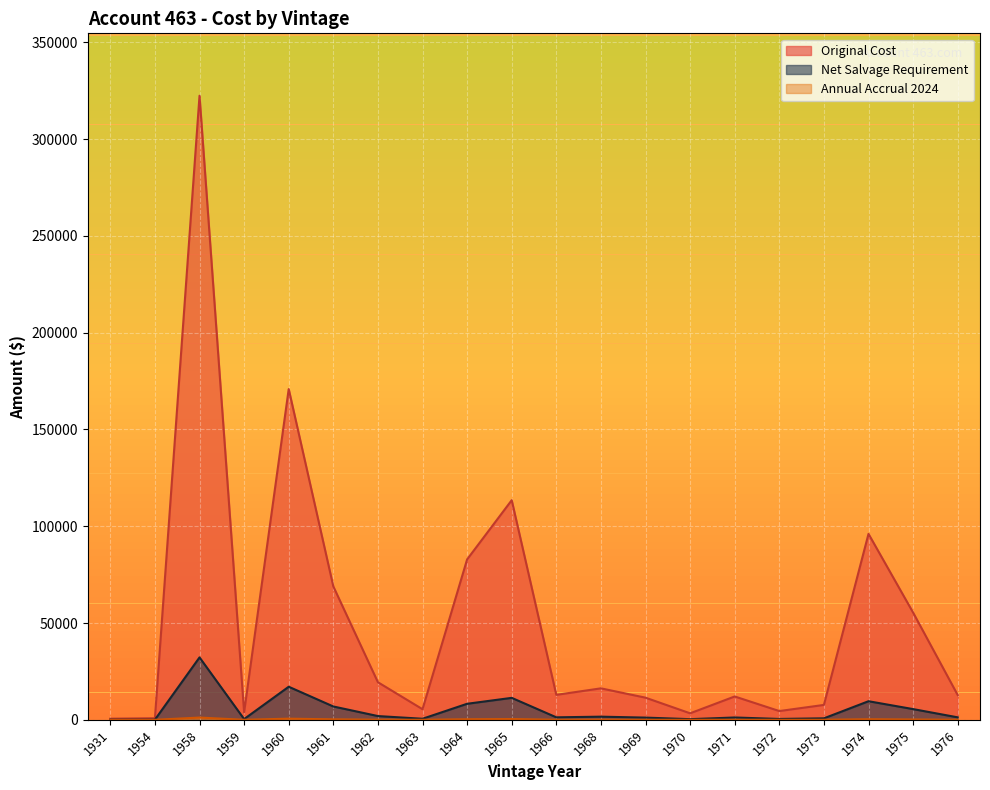

How many data points in Original Cost are less than 12889?

10